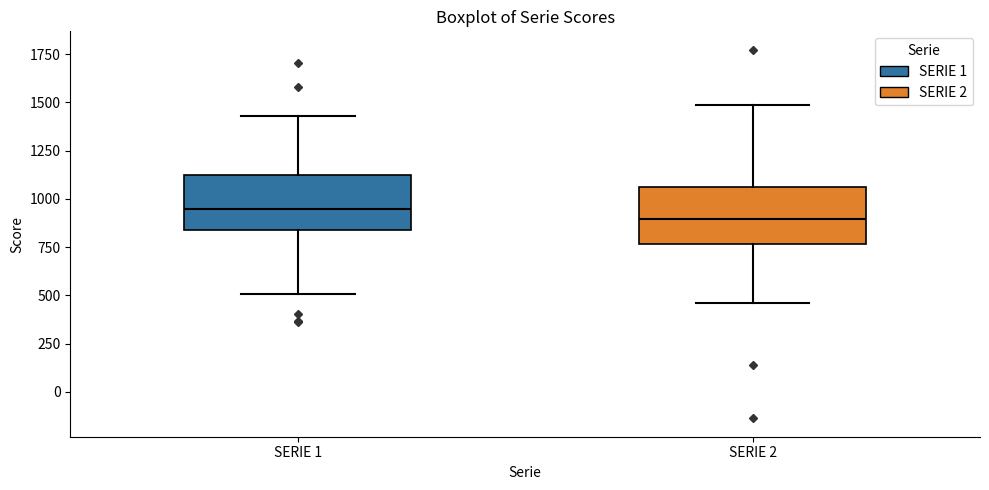

Which box has the highest median line?

SERIE 1